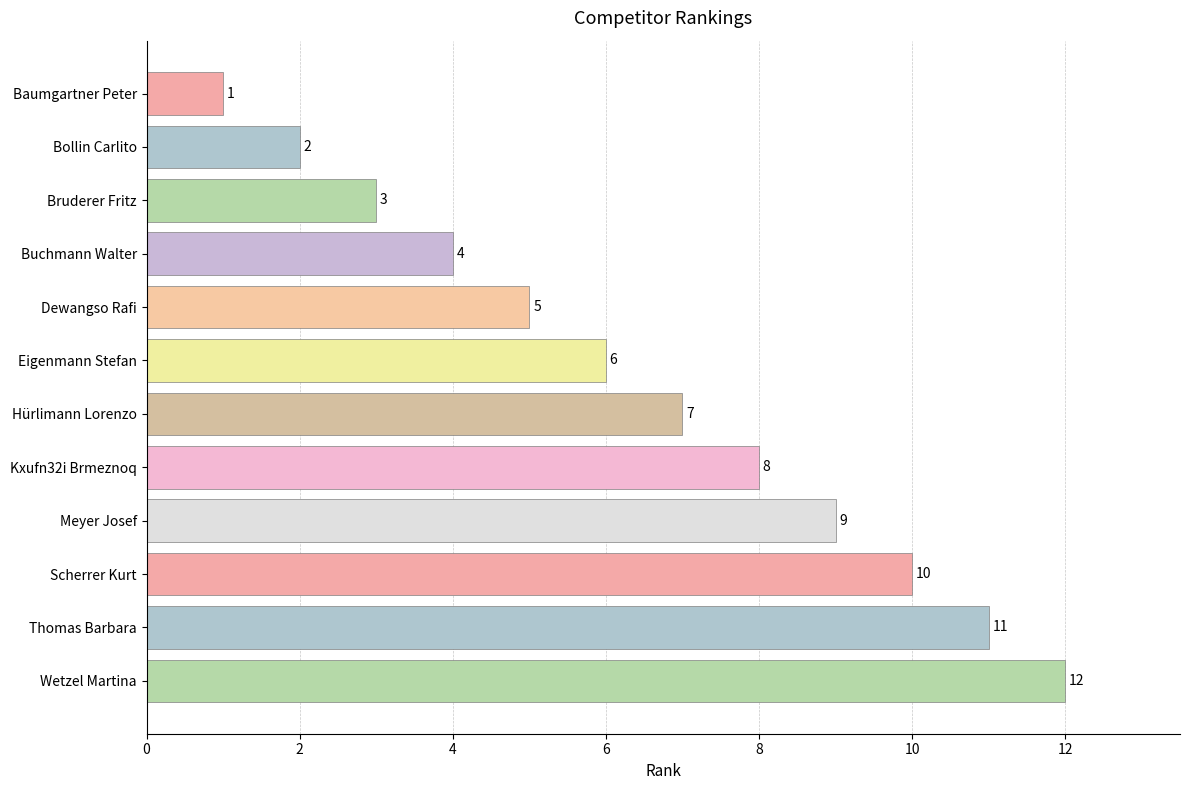

Are the bars grouped side by side (vs. stacked)?

No